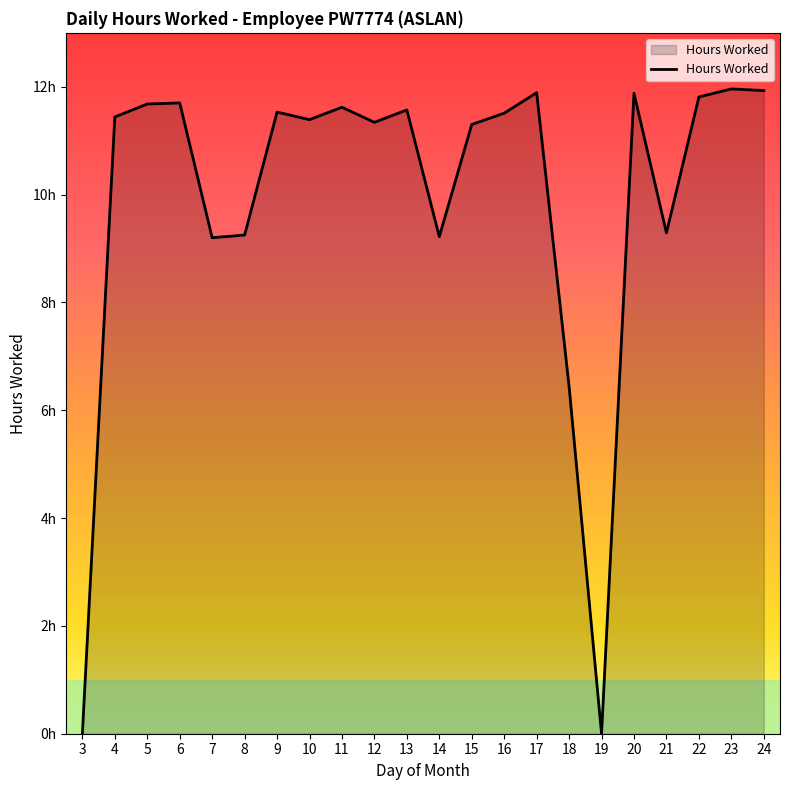

True or false: the data has more than 1 interior local peaks.

True